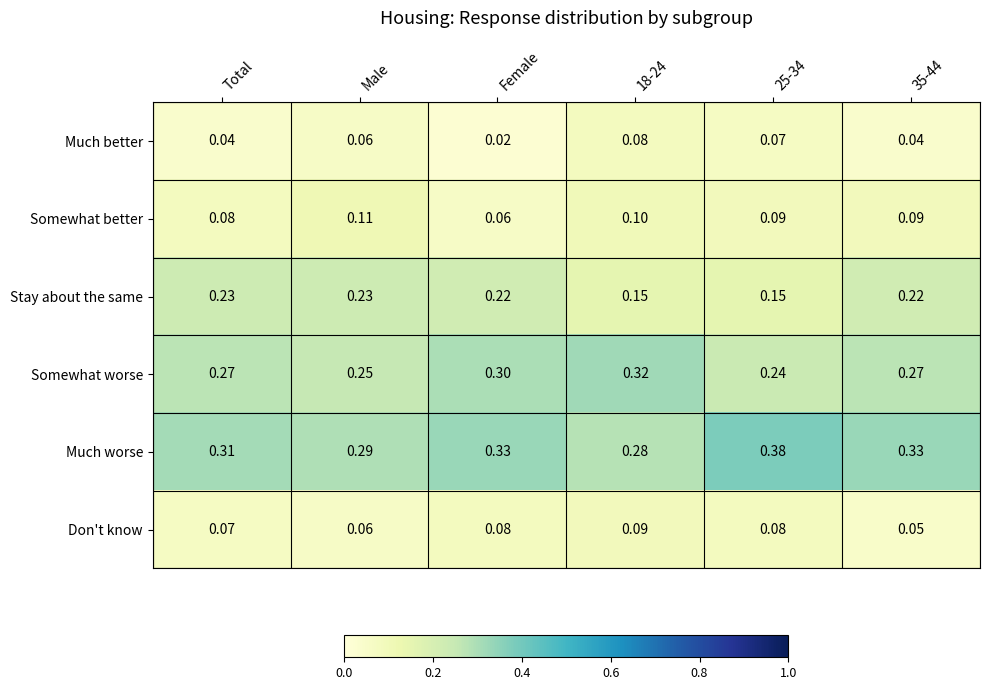

Which series has the widest spread of values?

Much worse